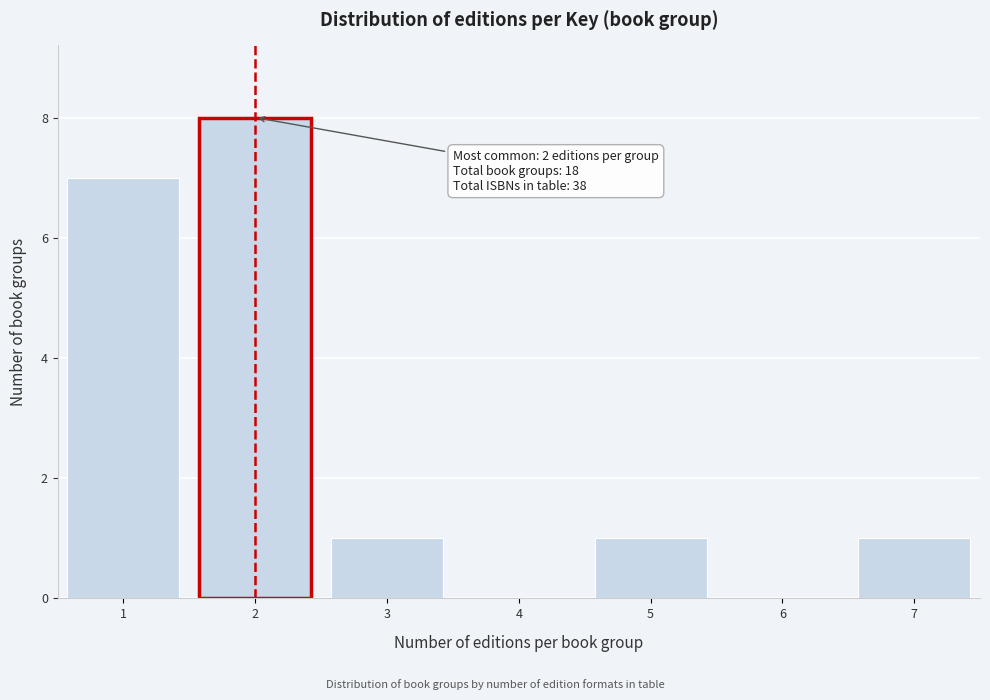

Which range on the x-axis has the tallest bar?

1.5 to 2.5